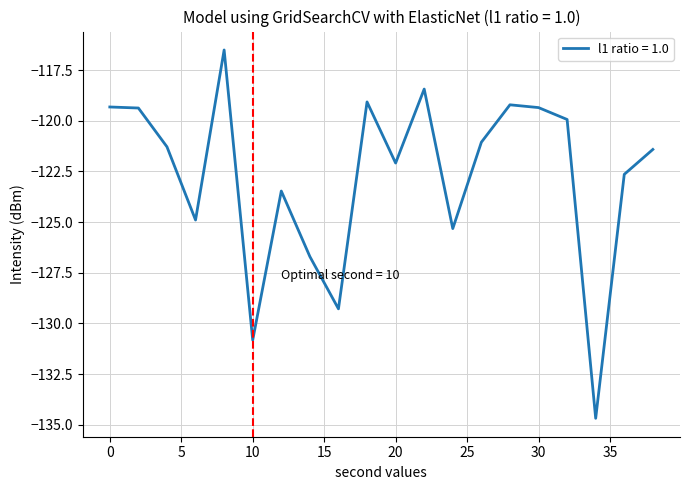

What is the minimum value shown in the chart?

-134.7